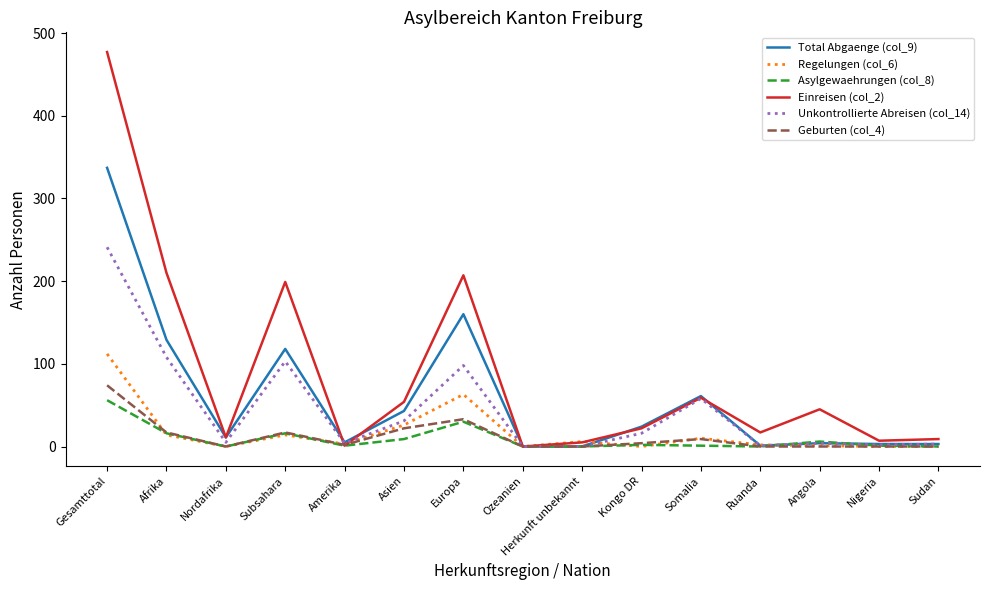

Between Gesamttotal and Europa, which series saw the biggest shift?

Einreisen (col_2)